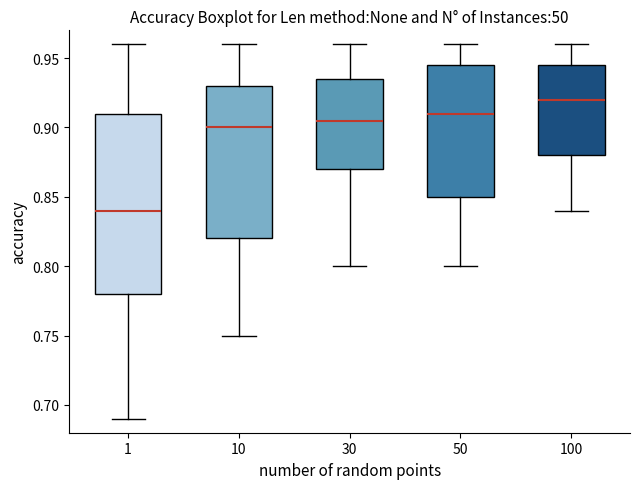

Which box's median line is the lowest?

1